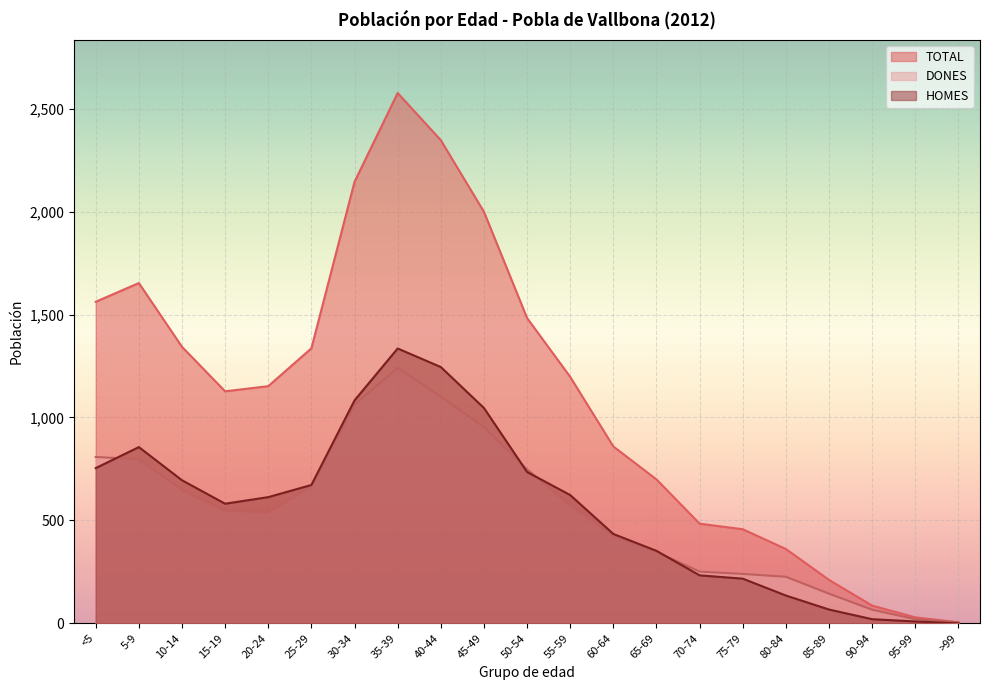

At how many categories does at least one series exceed 1409?

7